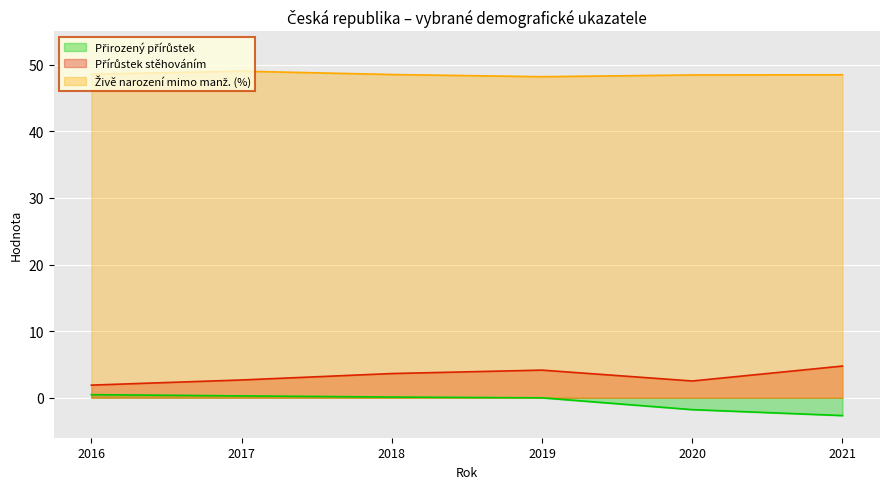

Reading left to right, what are all the values shown in this chart?

Přirozený přírůstek: 0.5	0.3	0.1	-0.0	-1.8	-2.7
Přírůstek stěhováním: 1.9	2.7	3.6	4.1	2.5	4.8
Živě narození mimo manž. (%): 48.6	49.0	48.5	48.2	48.5	48.5